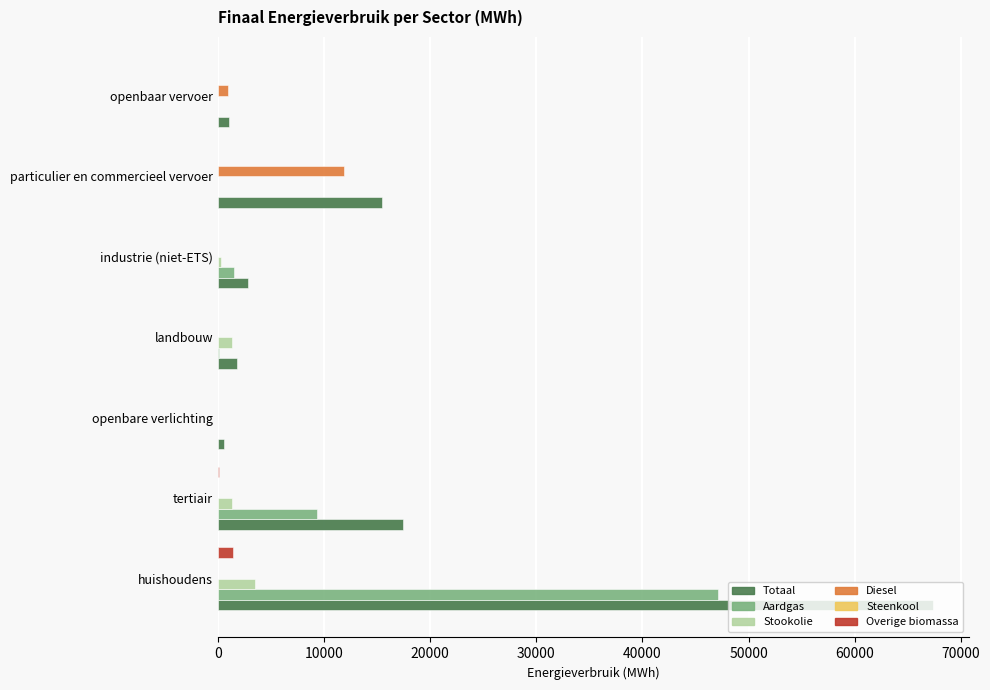

What is the sum of all Totaal values?

106689.7